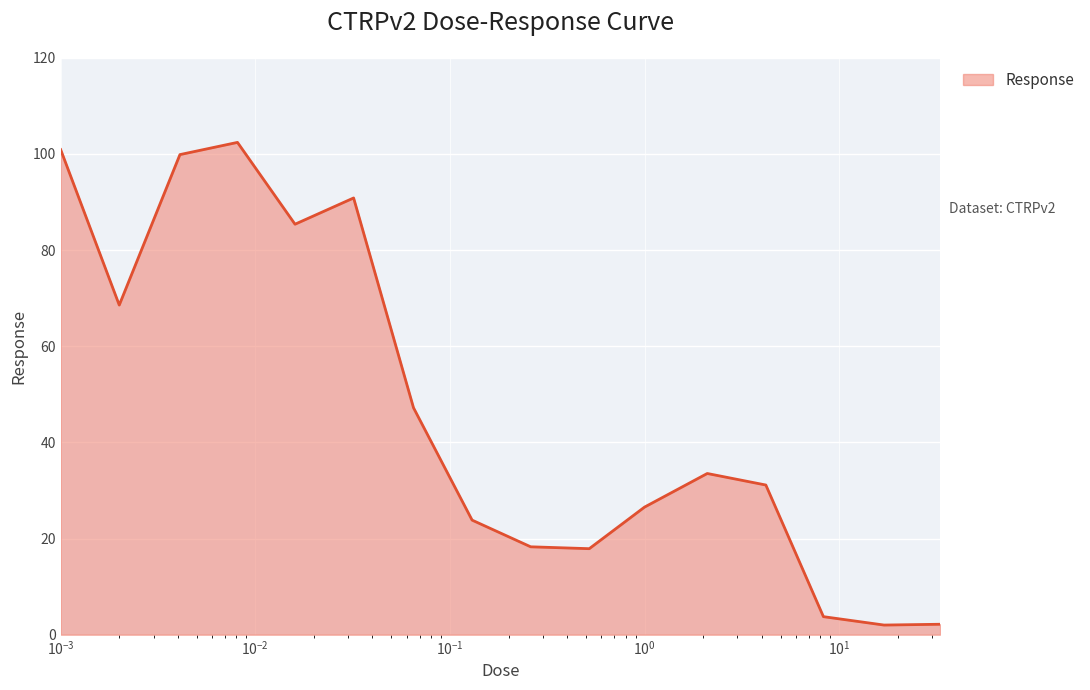

Rank the categories by value from lowest to highest.

17.0, 33.0, 8.3, 0.52, 0.26, 0.13, 1.0, 4.2, 2.1, 0.065, 0.002, 0.016, 0.032, 0.0041, 0.001, 0.0081